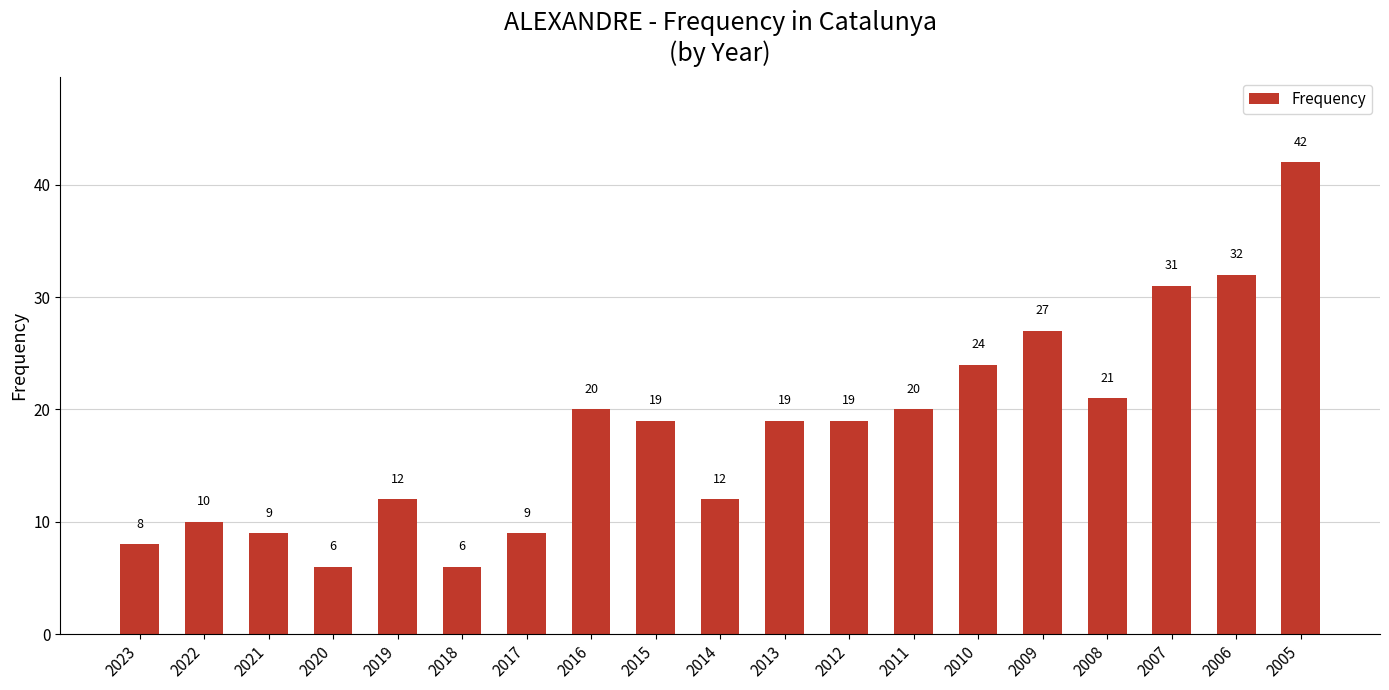

What is the greatest value displayed?

42